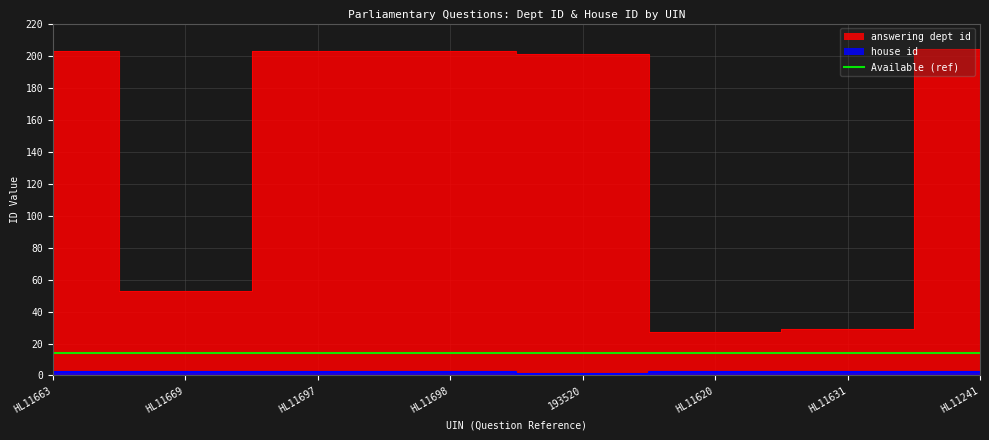

What position from the left is 193520?

5